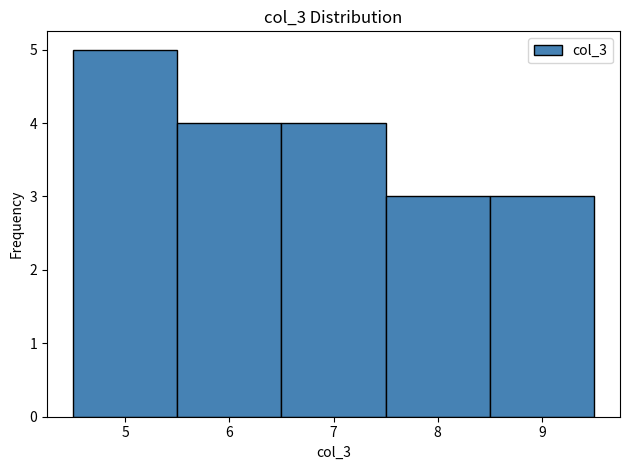

Reading left to right, list every bar in this chart as the range it spans on the x-axis followed by its height. The values are not printed on the chart, so give them approximately, as read against the axis.

4.5 to 5.5: 5
5.5 to 6.5: 4
6.5 to 7.5: 4
7.5 to 8.5: 3
8.5 to 9.5: 3